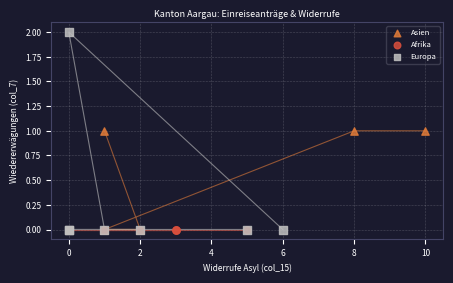

What are all the series names shown in the legend?

Asien, Afrika, Europa